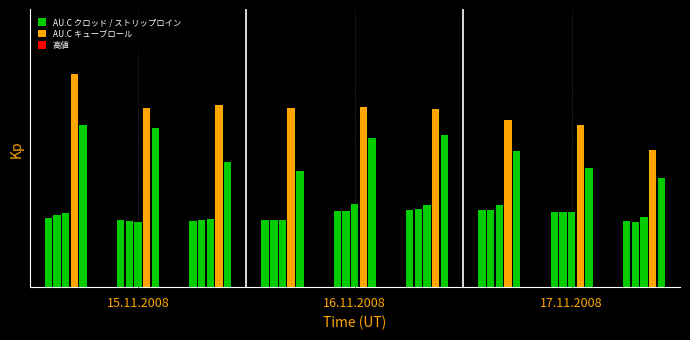

Are the bars grouped side by side (vs. stacked)?

Yes